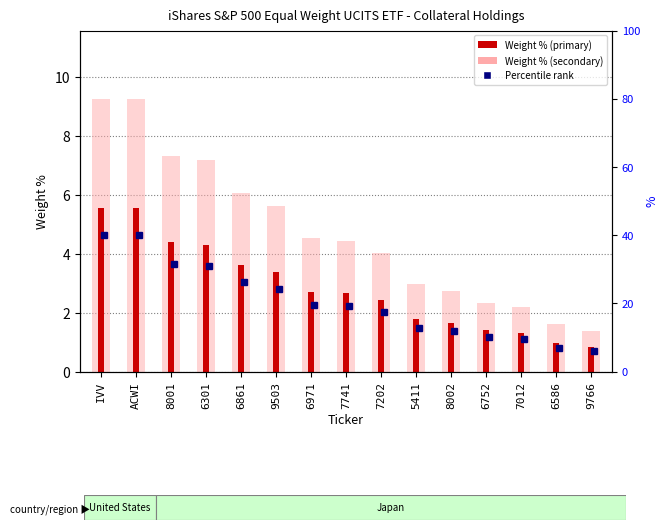

What is the average value of the Weight % (light) series?

4.7